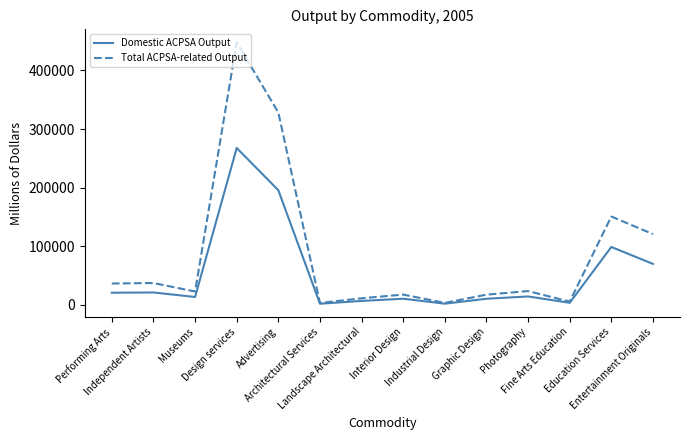

At which label is Domestic ACPSA Output closest to 134815?

Education Services